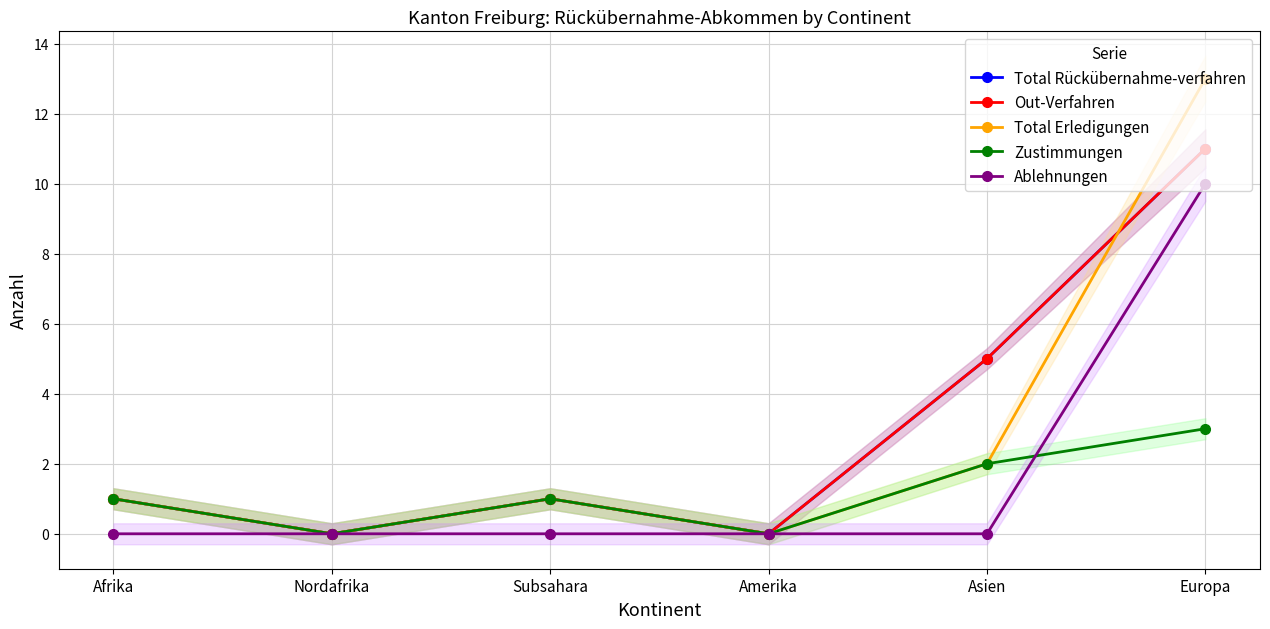

How many lines are shown in the chart?

5